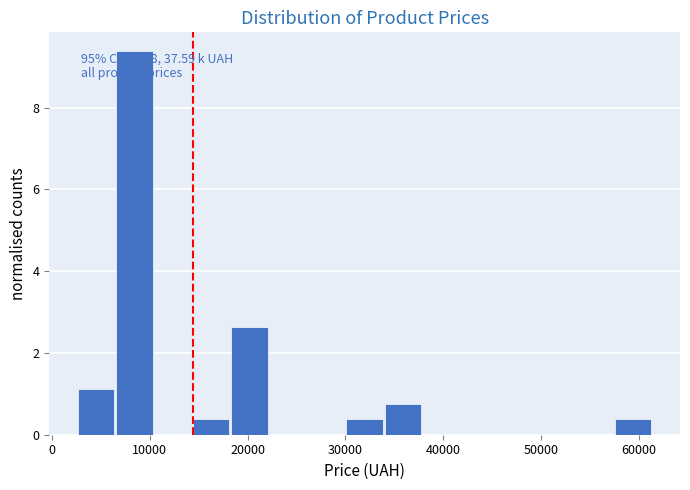

Read against the x-axis, roughly where is the centre of the tallest bar?

8000